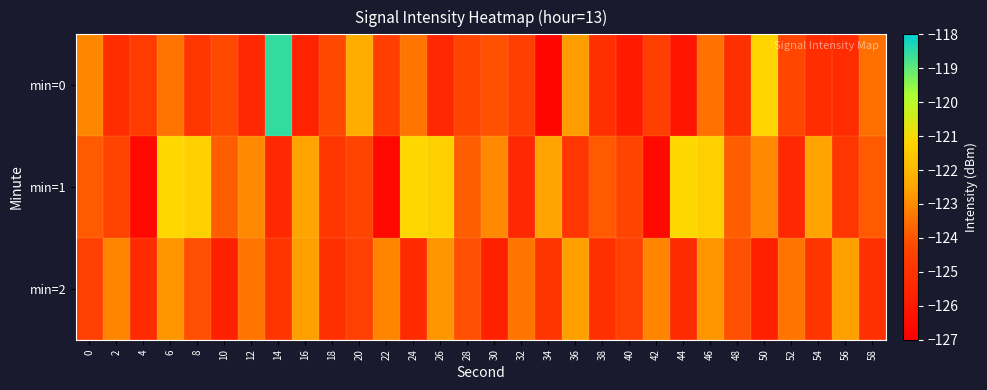

At which category is the sum across all series the highest?

6